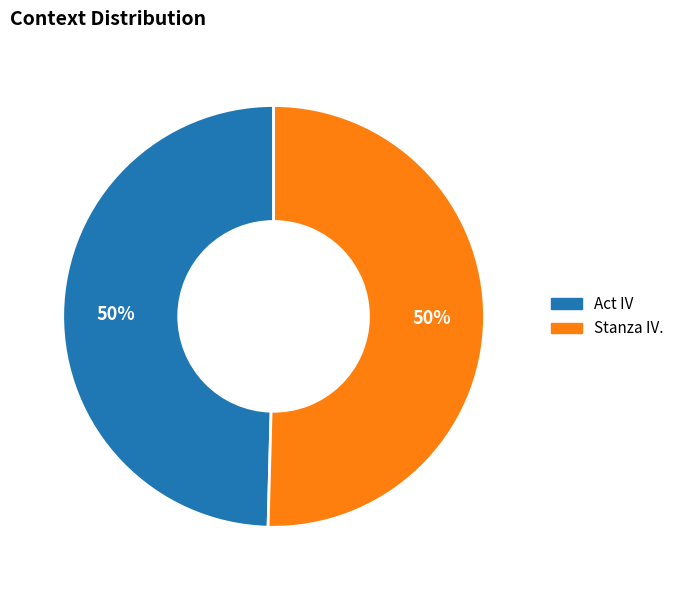

Is the sum of Stanza IV. and Act IV greater than half?

Yes